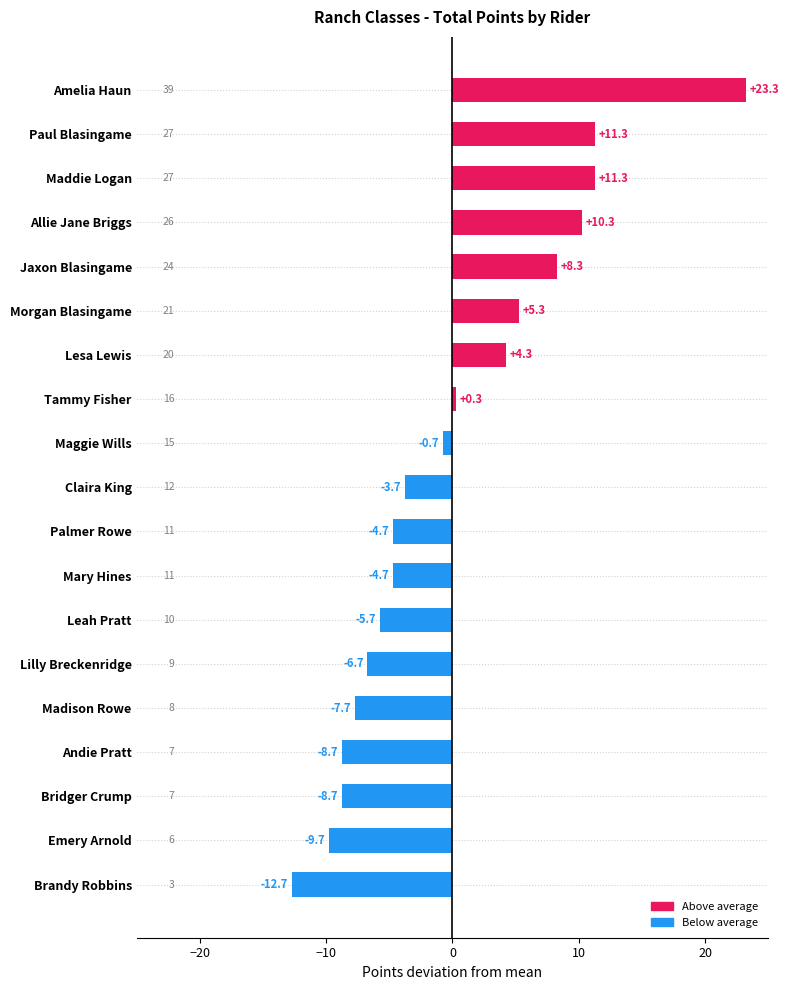

Reading bottom to top, what are all the values shown in this chart?

-12.7	-9.7	-8.7	-8.7	-7.7	-6.7	-5.7	-4.7	-4.7	-3.7	-0.7	0.3	4.3	5.3	8.3	10.3	11.3	11.3	23.3